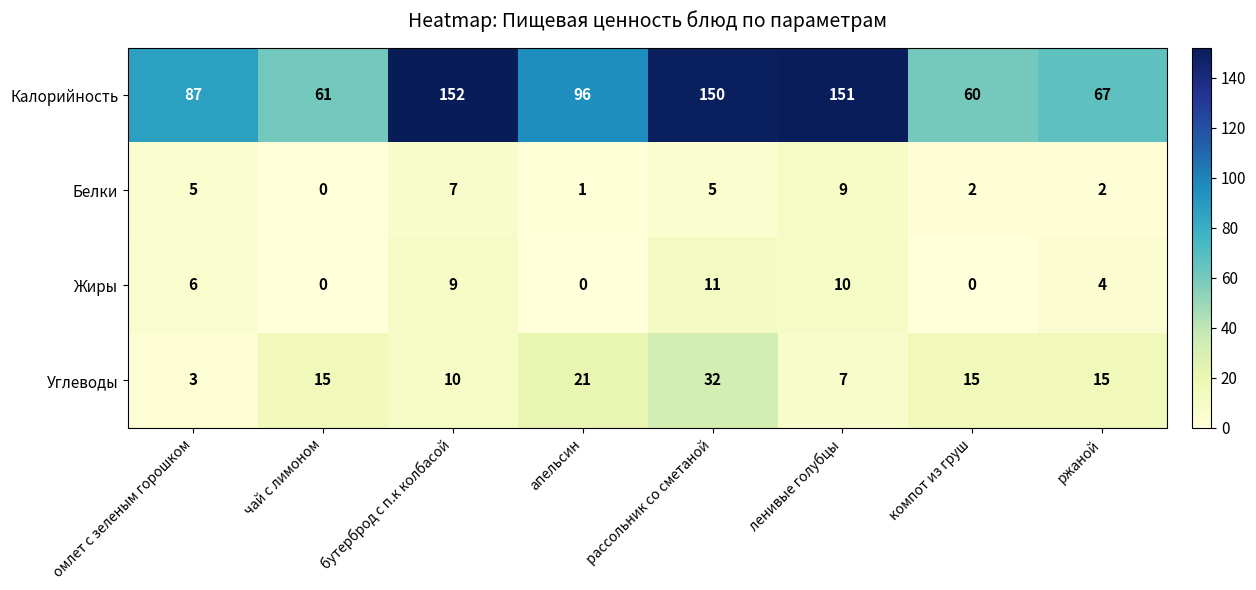

List the series in order of their peak value, highest first.

Калорийность, Углеводы, Жиры, Белки